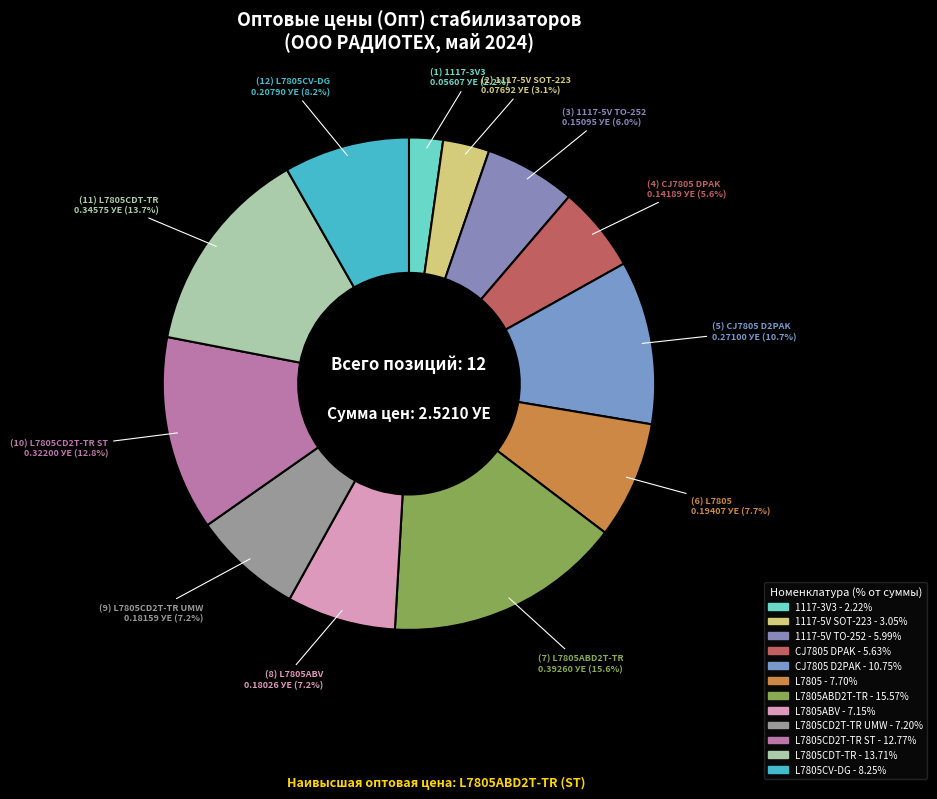

Does any single category account for the majority?

No